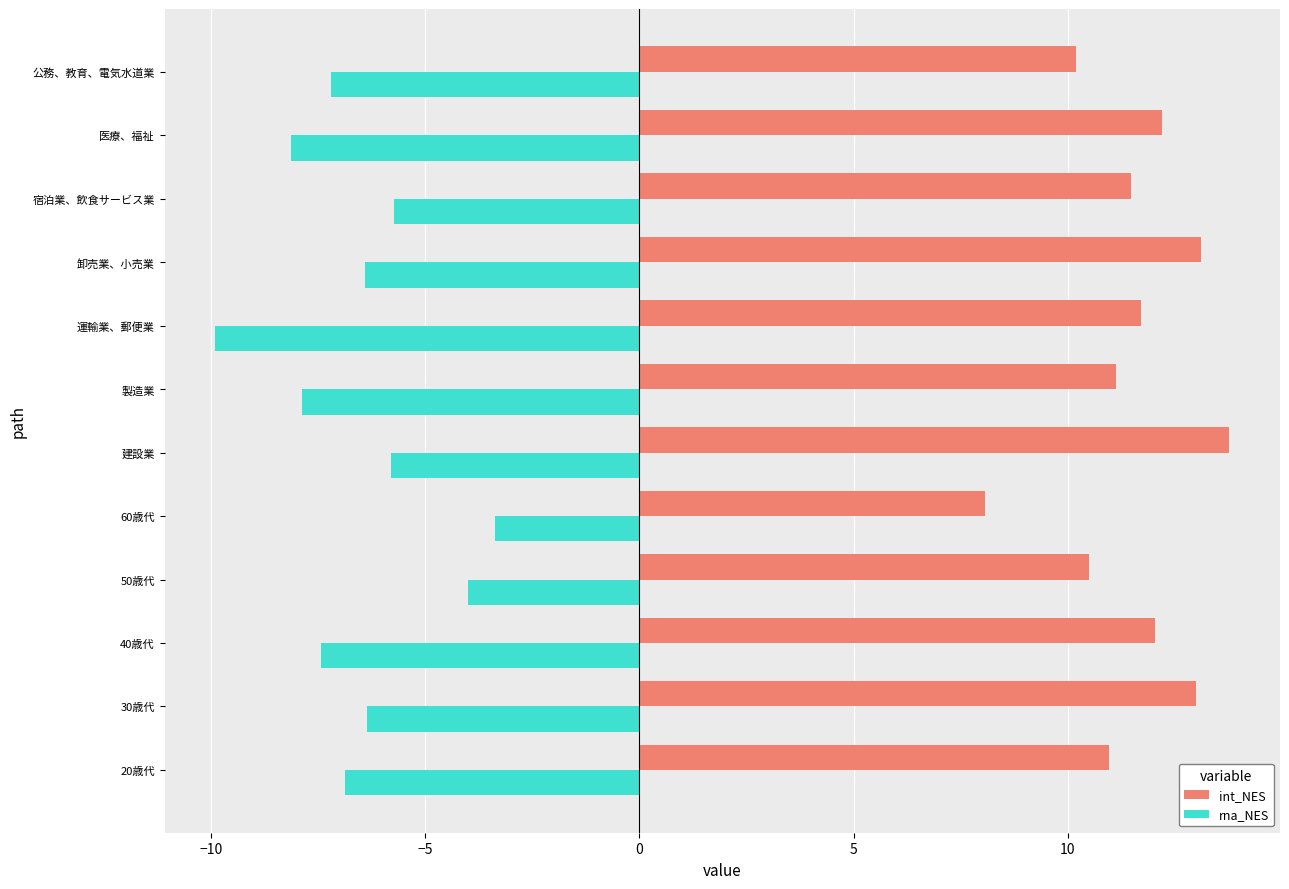

What is the sum of all rna_NES values?

-79.1